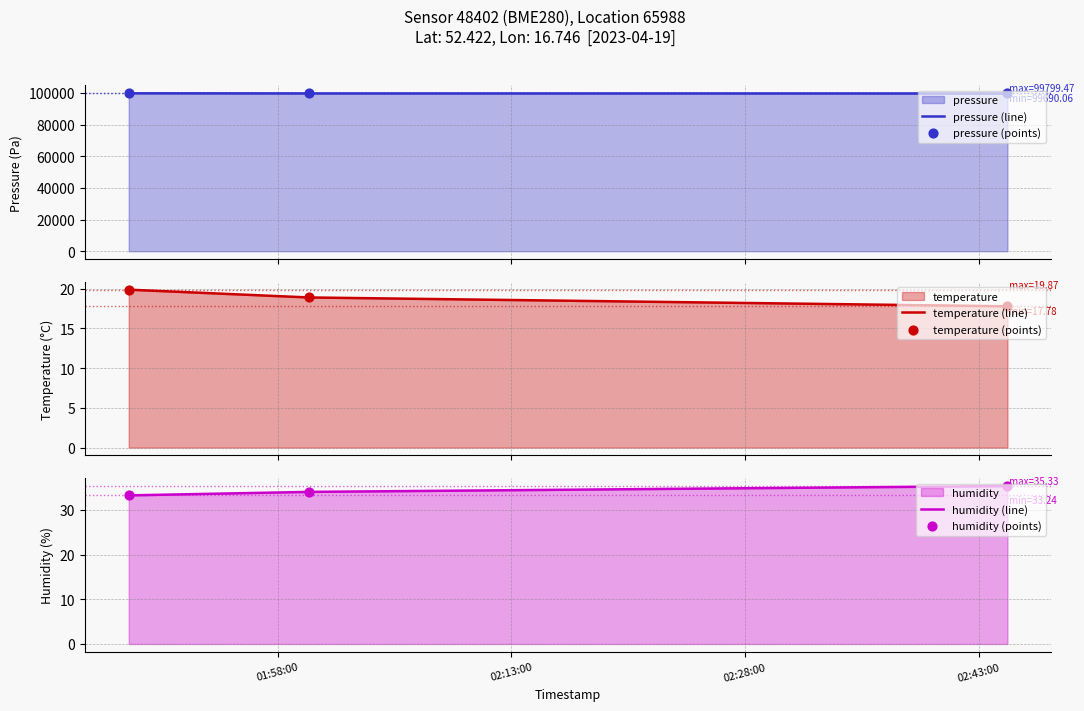

Which series reaches the minimum Y coordinate?

temperature (line)